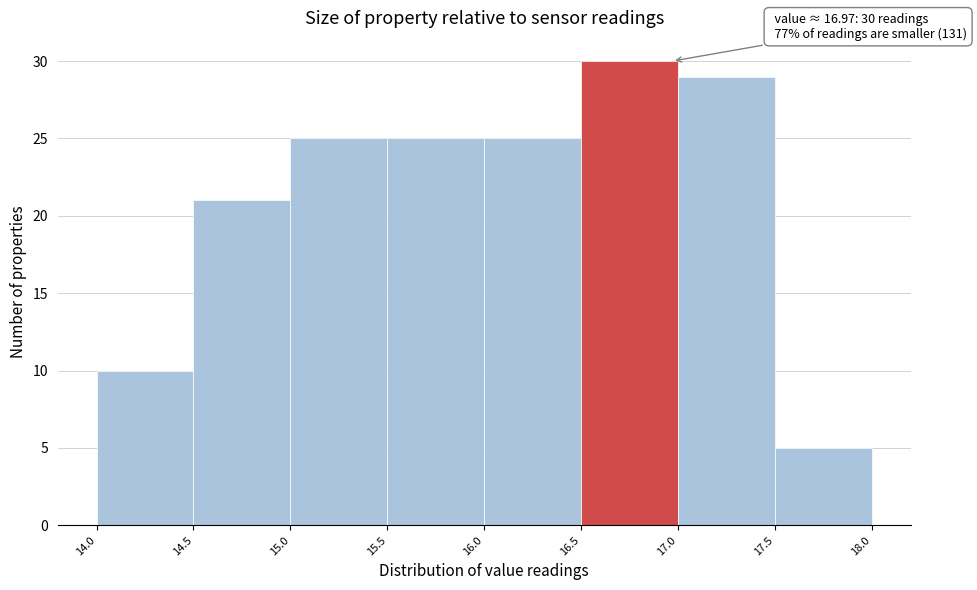

Which range on the x-axis has the tallest bar?

16.5 to 17.0